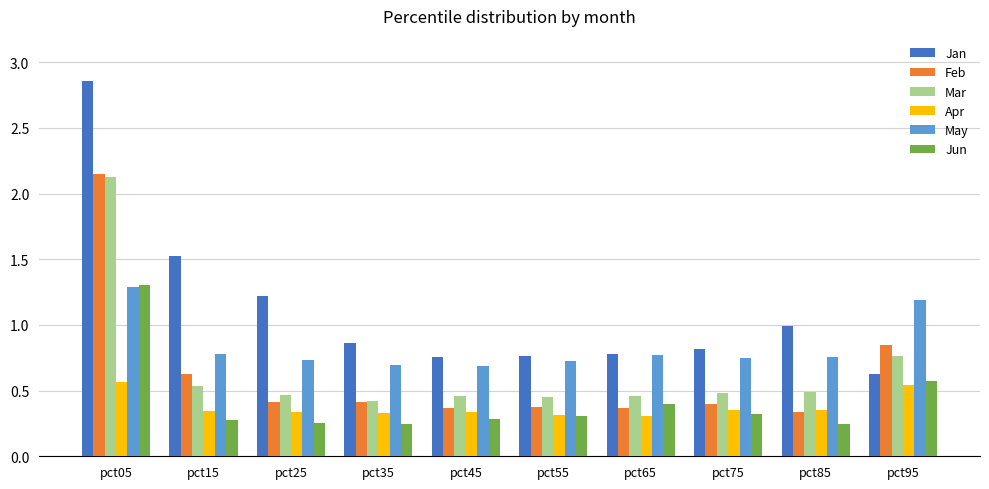

What is the difference between the maximum and minimum values in the Mar series?

1.7